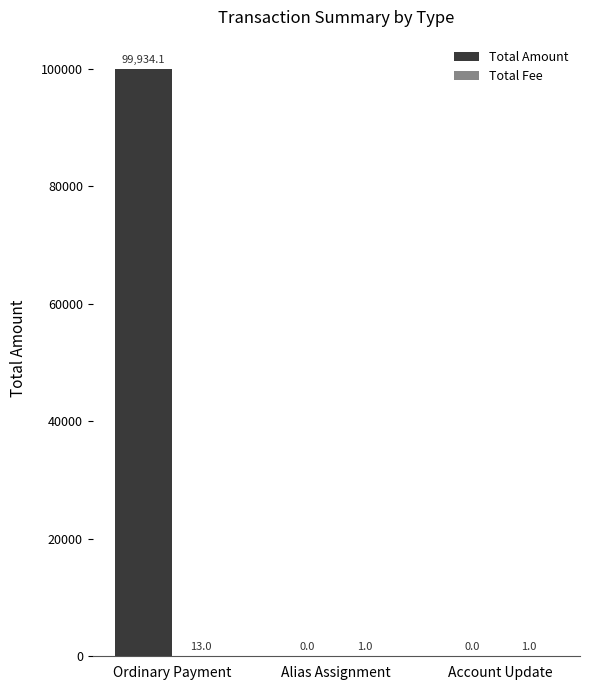

Between Ordinary Payment and Account Update, which series saw the biggest shift?

Total Amount